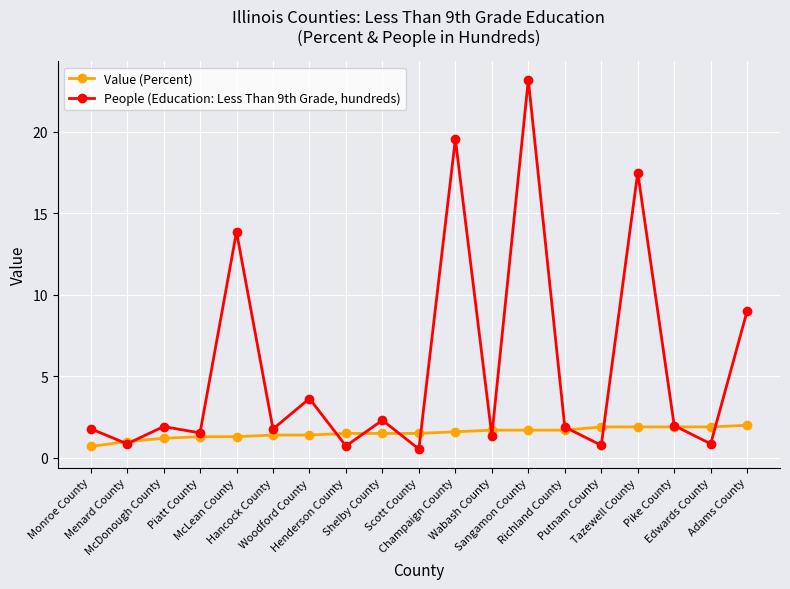

What is the highest value of the Value (Percent) series?

2.0